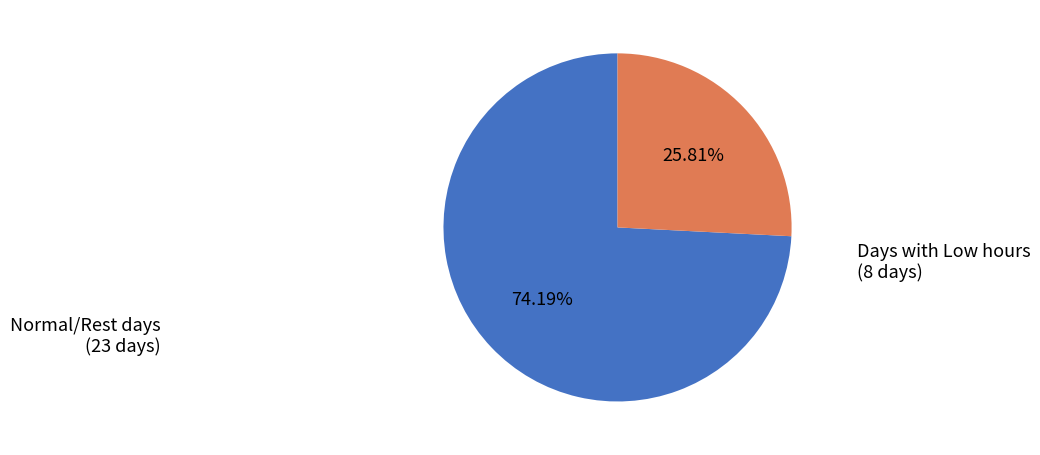

Does any single category account for the majority?

Yes